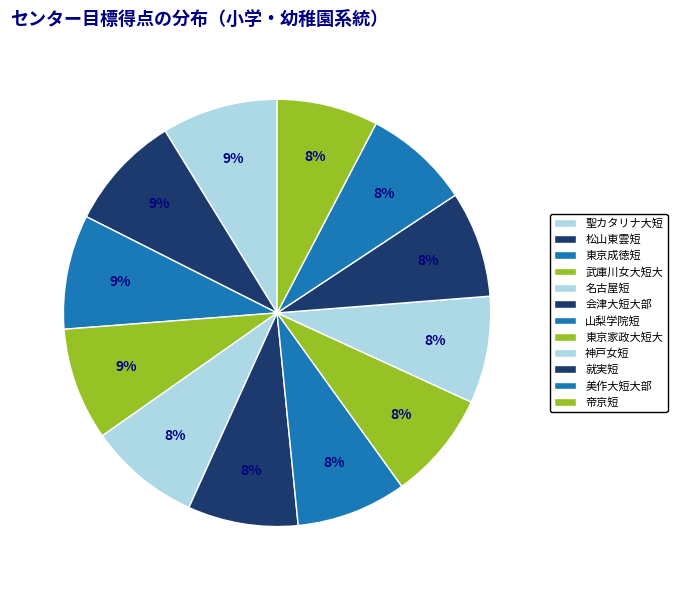

Is 名古屋短 the majority of the pie?

No